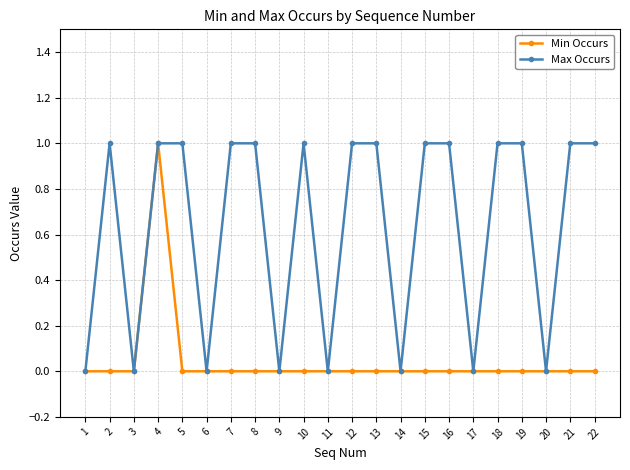

At which category does Max Occurs reach its first local valley?

3